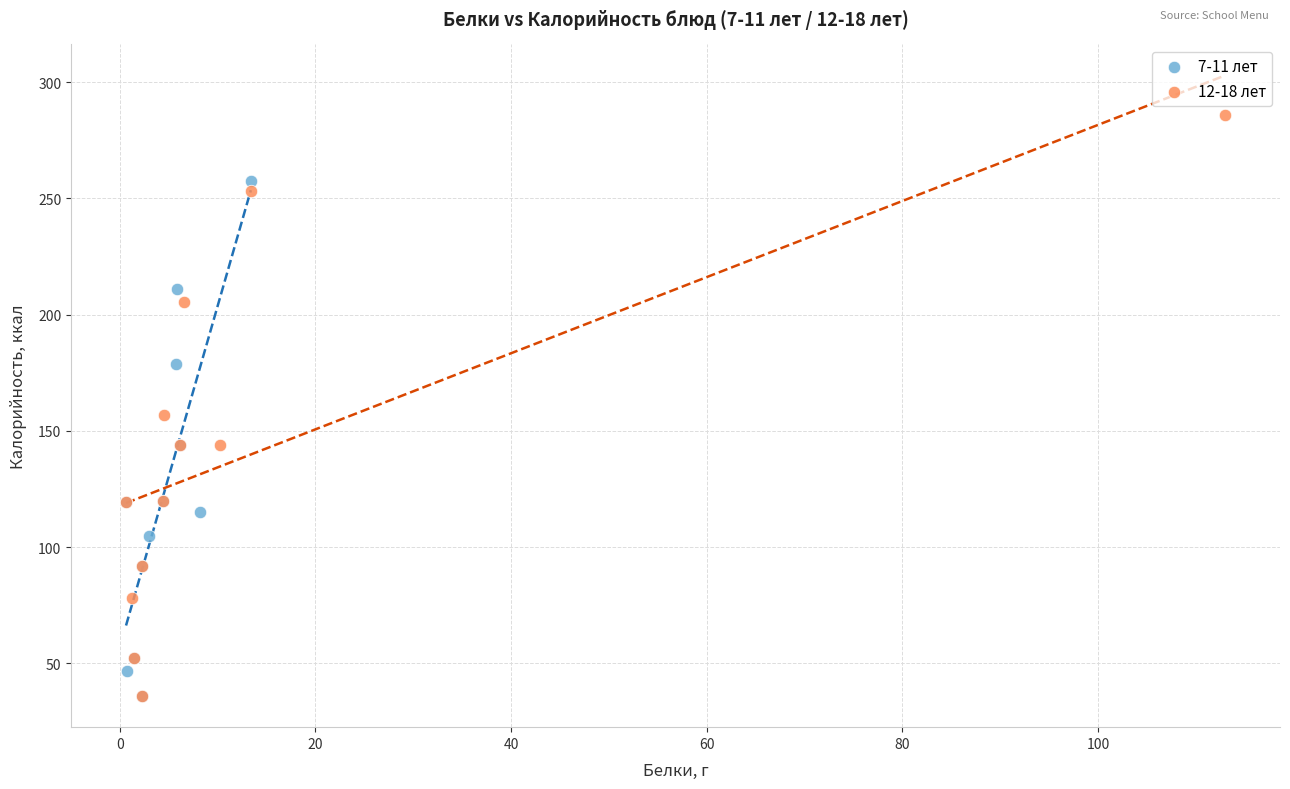

Which series has the widest spread of Y values?

12-18 лет